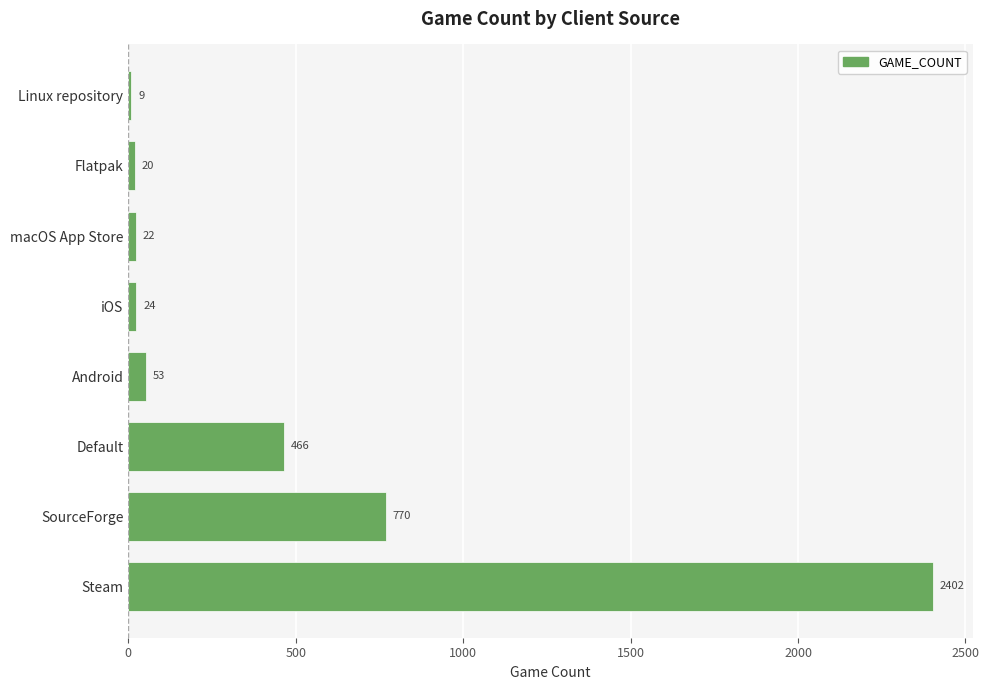

Reading bottom to top, transcribe all the data shown in this chart.

2402	770	466	53	24	22	20	9